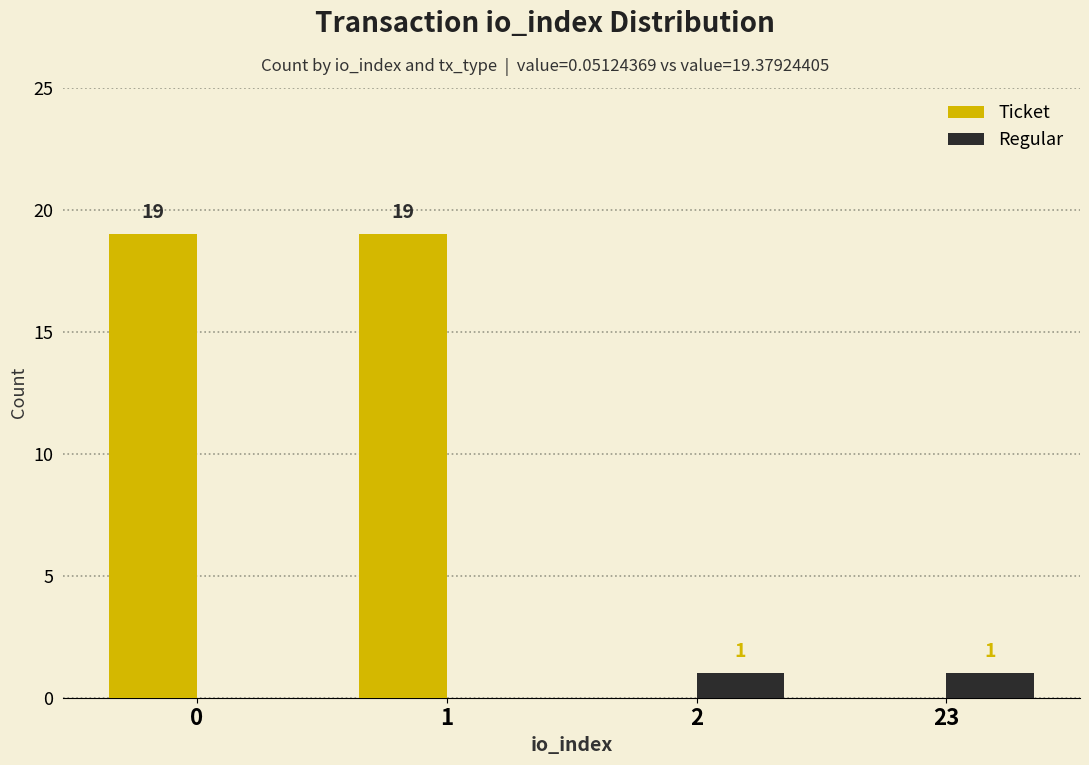

The value of Regular at 1 is 0. True or false?

True